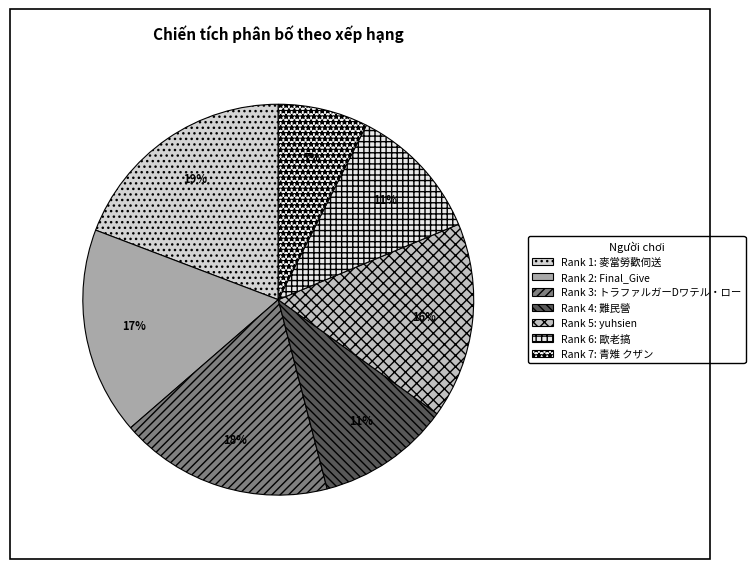

Count the number of slices in the pie.

7